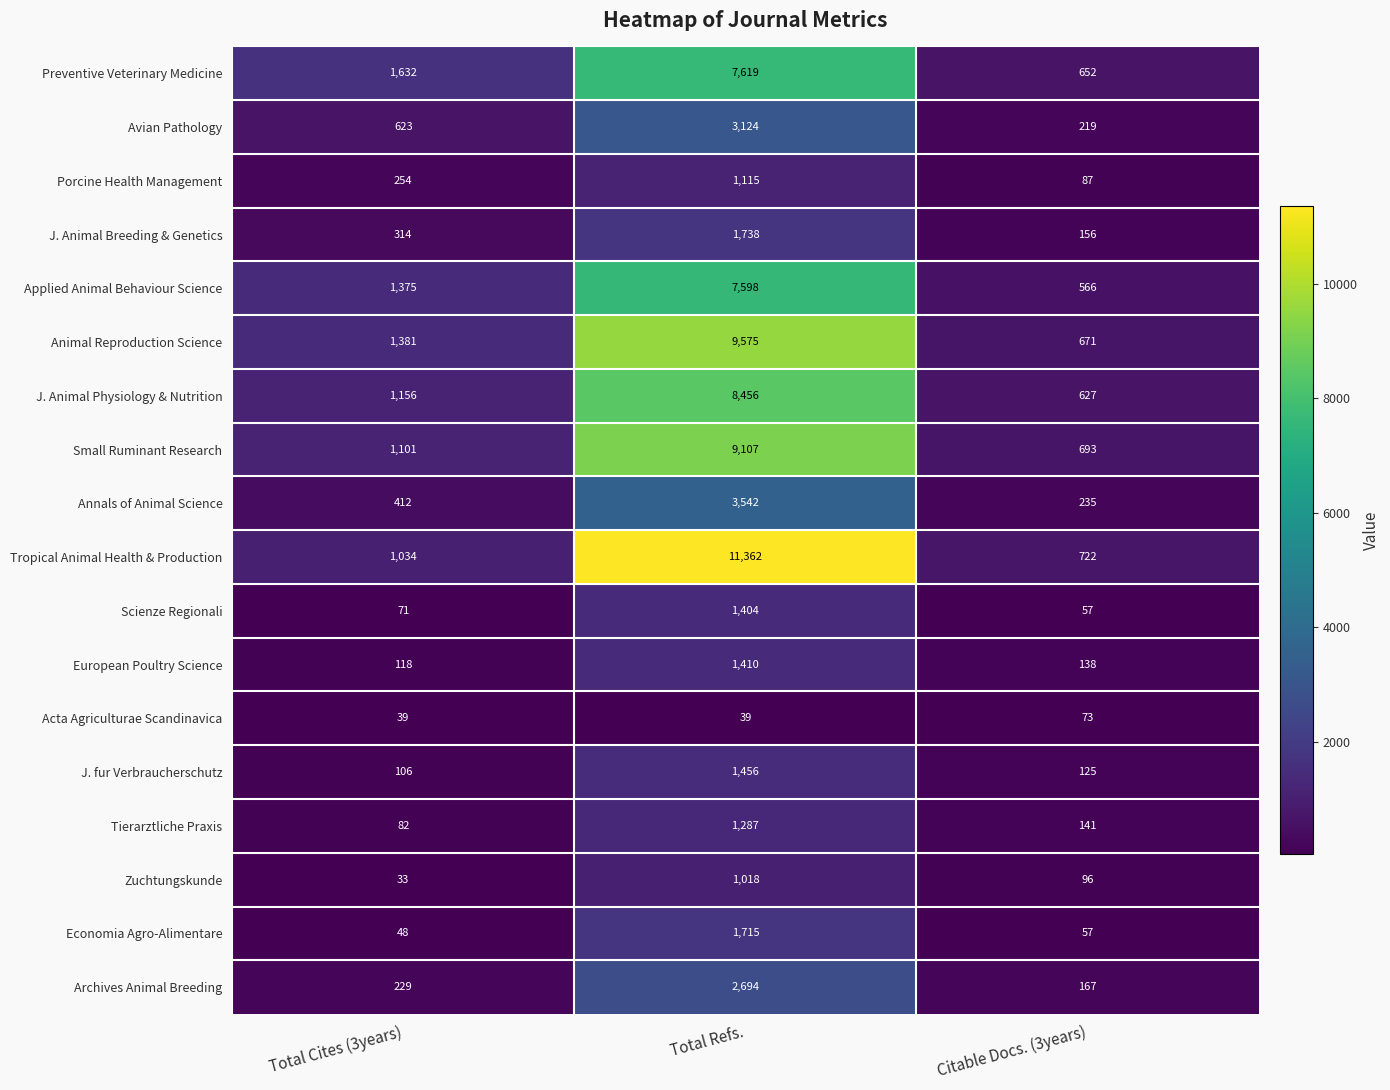

Count the number of categories in the chart.

3